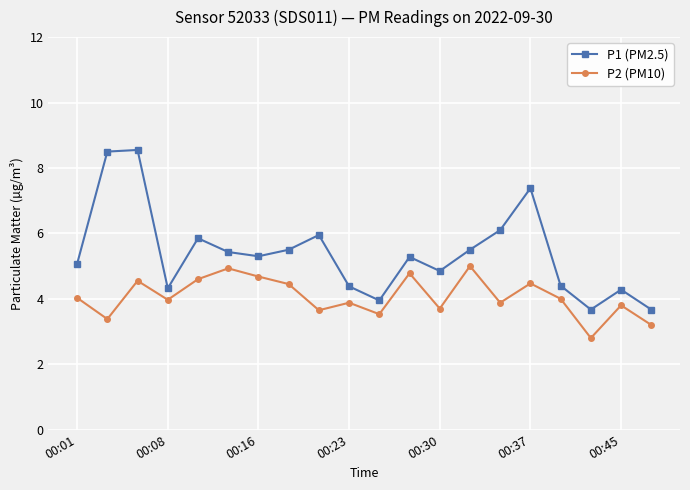

What is the sum of all P1 (PM2.5) values?

107.9